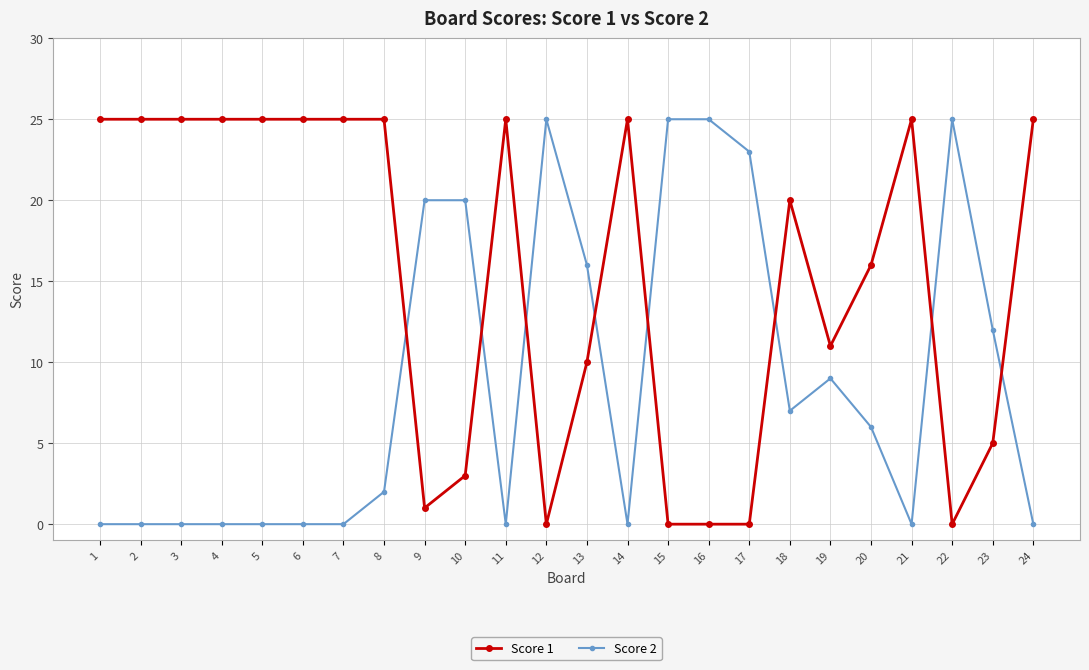

Is the value of Score 1 at 17 greater than the value of Score 2 at 22?

No